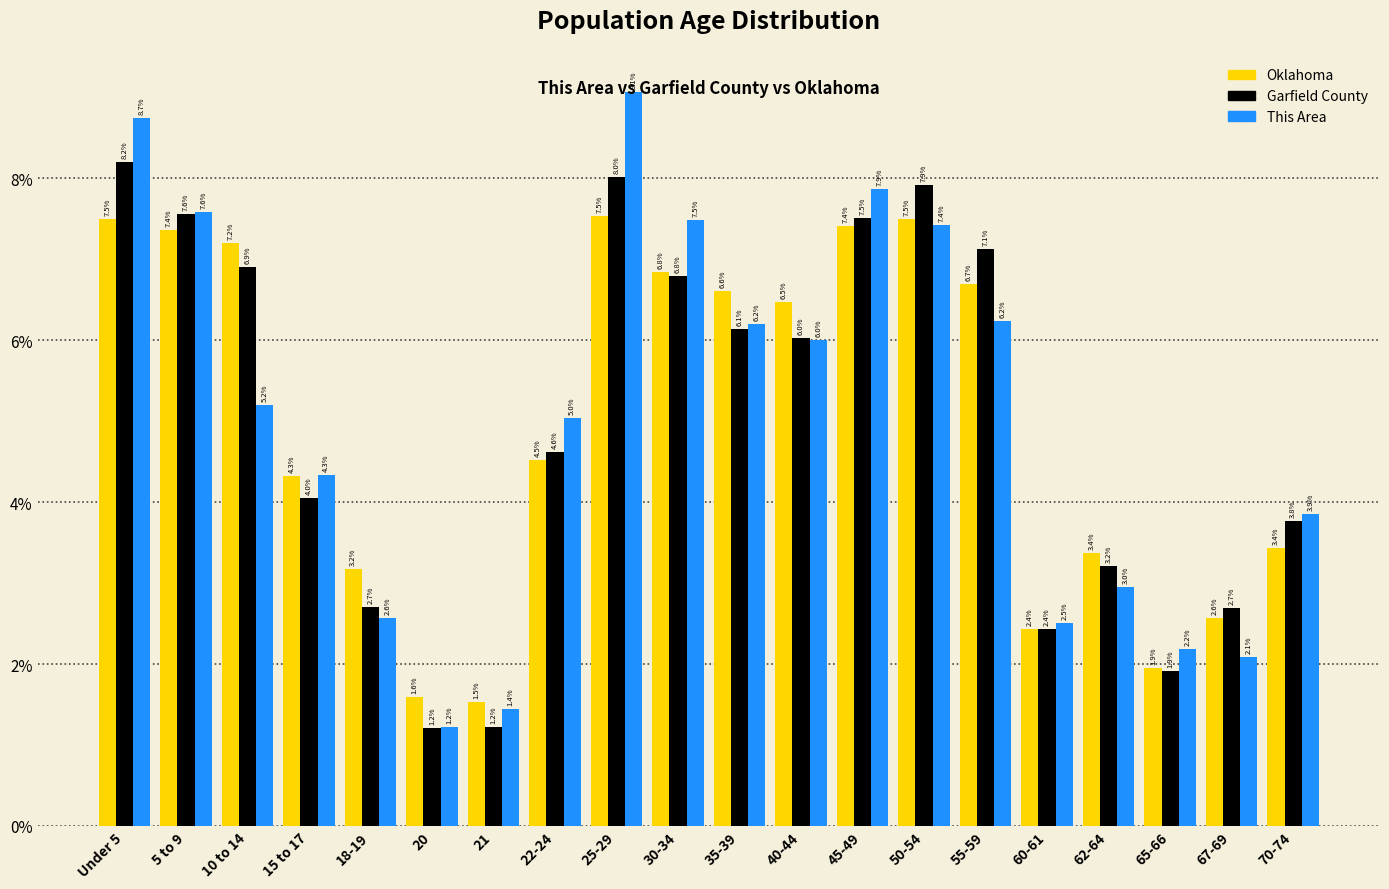

Which series changed the most between 25-29 and 70-74?

This Area